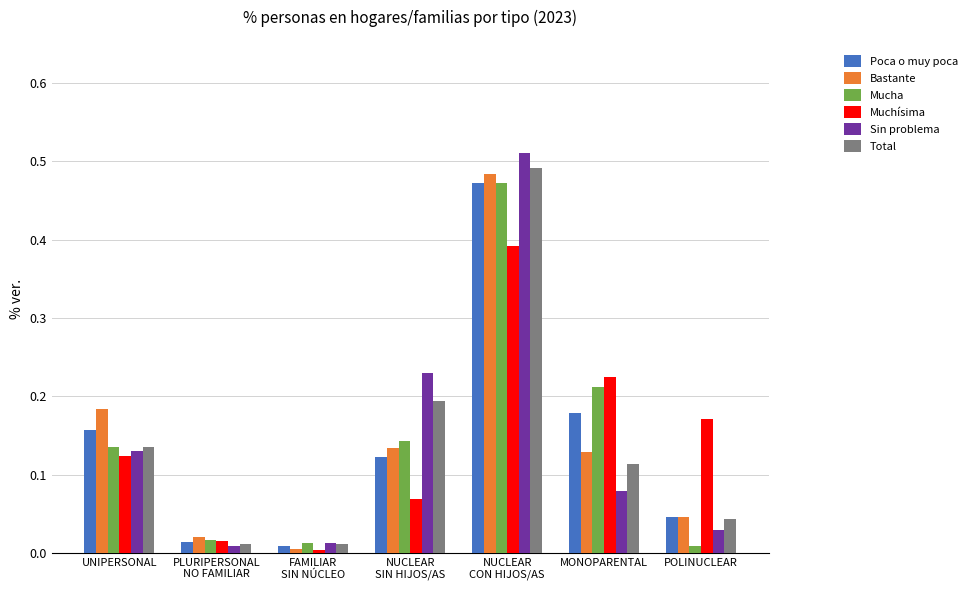

What is the sum of the Poca o muy poca values at UNIPERSONAL and MONOPARENTAL?

0.3